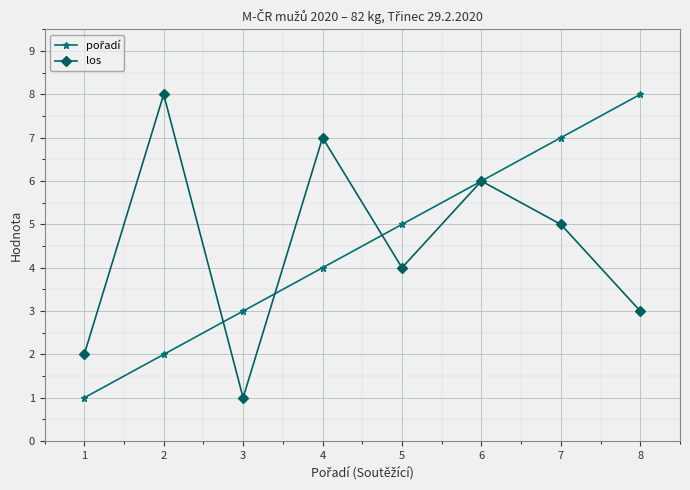

What is the maximum value for los?

8